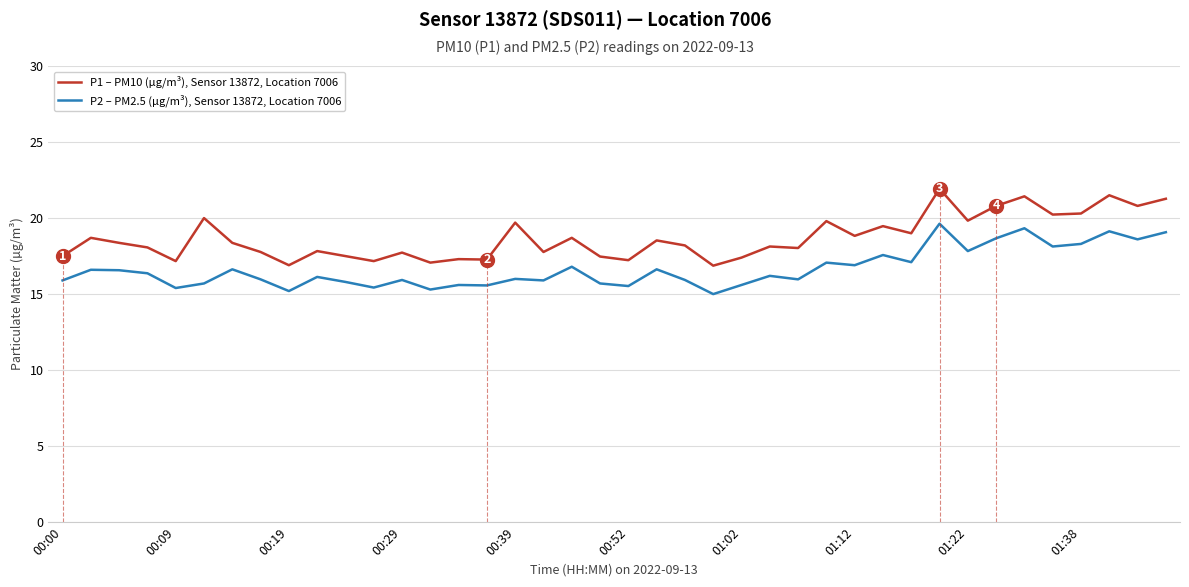

True or false: P1 – PM10 (µg/m³), Sensor 13872, Location 7006 and P2 – PM2.5 (µg/m³), Sensor 13872, Location 7006 cross at least once.

False